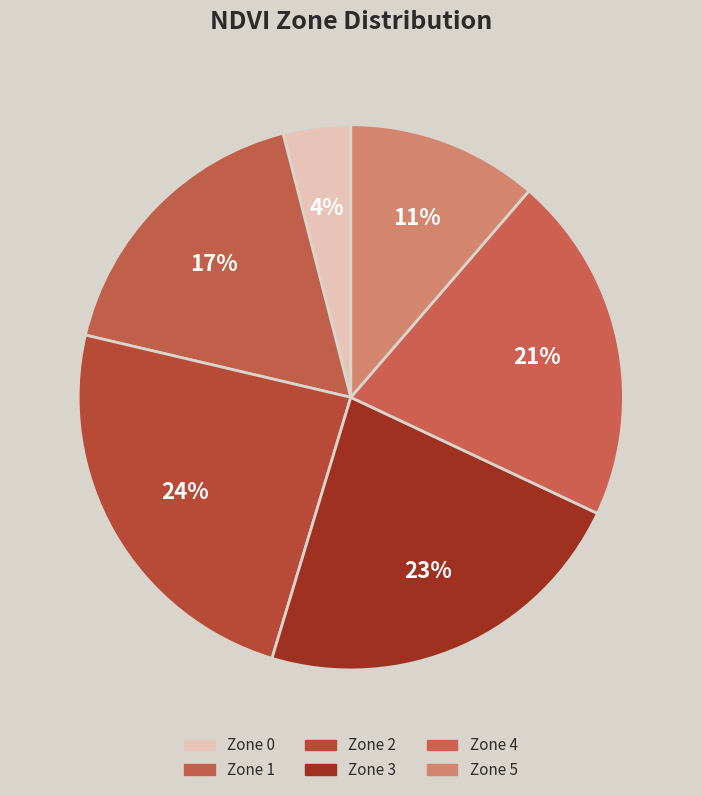

Combined, what portion of the pie is Zone 2 and Zone 4?

44.7%